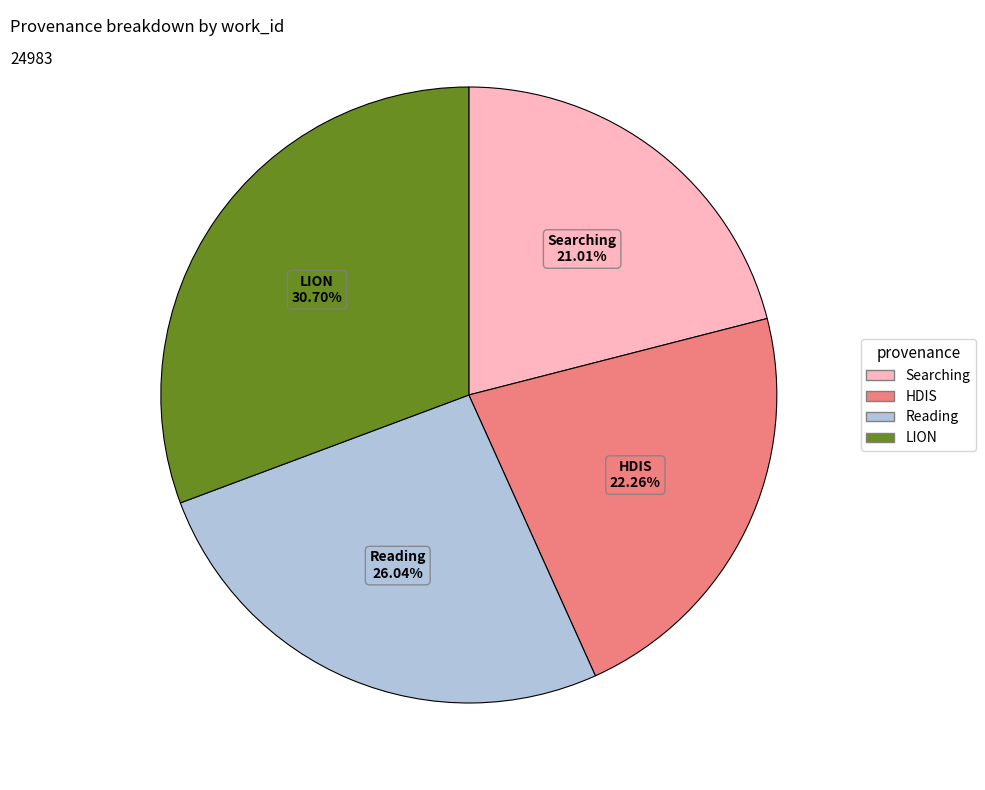

Approximately how many times larger is the value at Reading compared to HDIS?

1.2